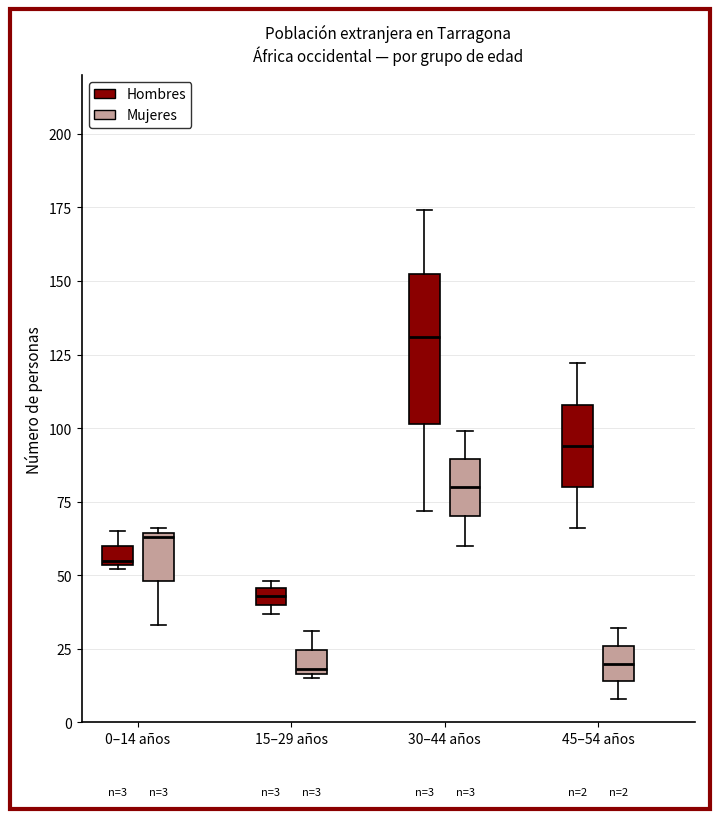

Which box's median line is the highest?

30–44 años (Hombres)